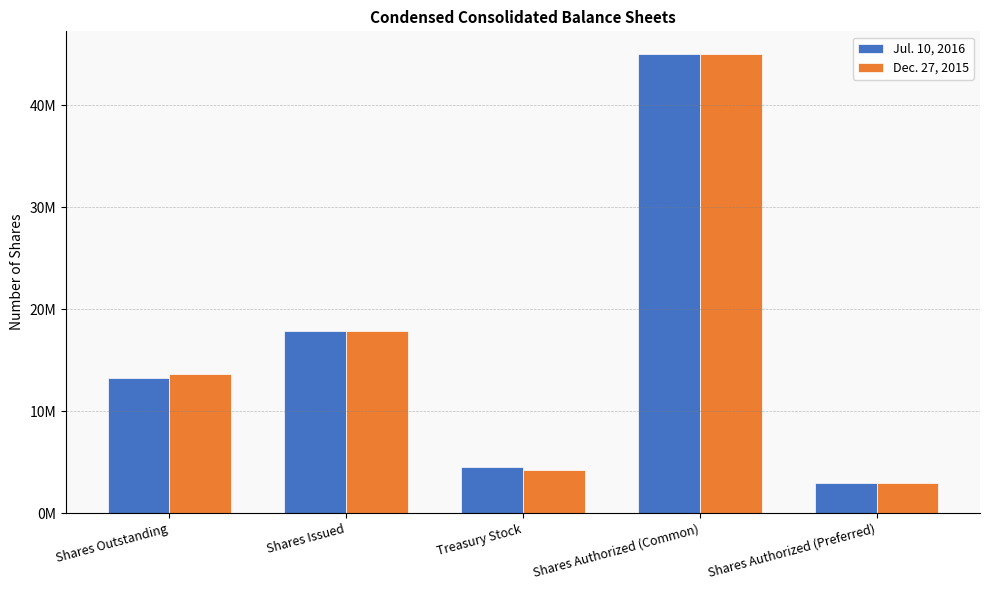

Which category has the highest value across all series?

Shares Authorized (Common)